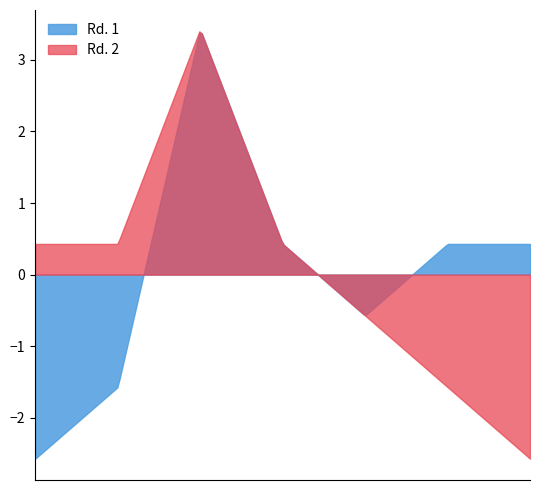

What is the minimum value shown in the chart?

-2.6